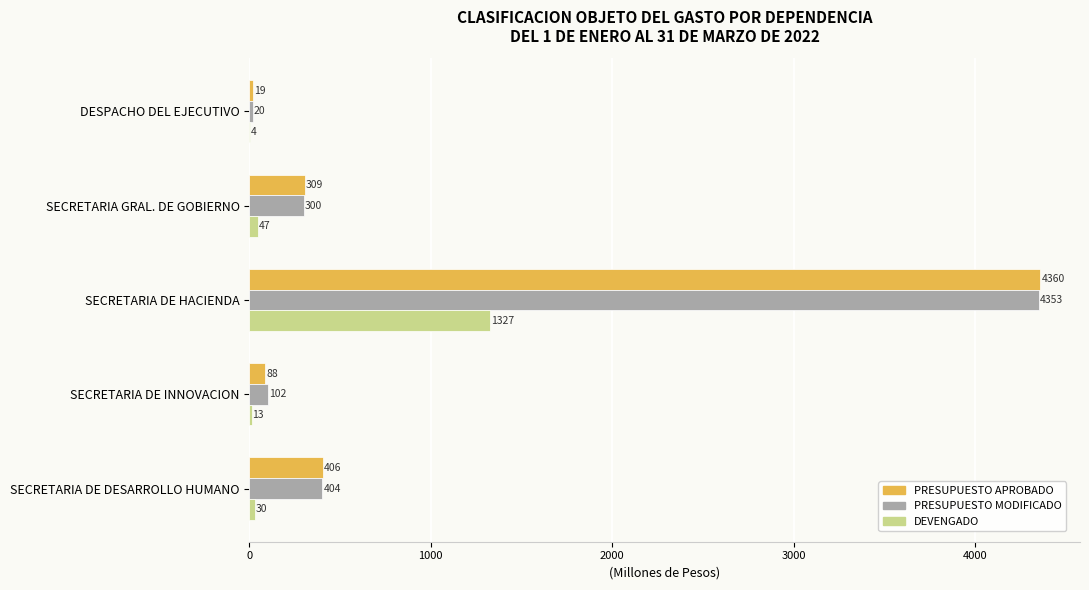

Which series changed the most between SECRETARIA GRAL. DE GOBIERNO and SECRETARIA DE INNOVACION?

PRESUPUESTO APROBADO